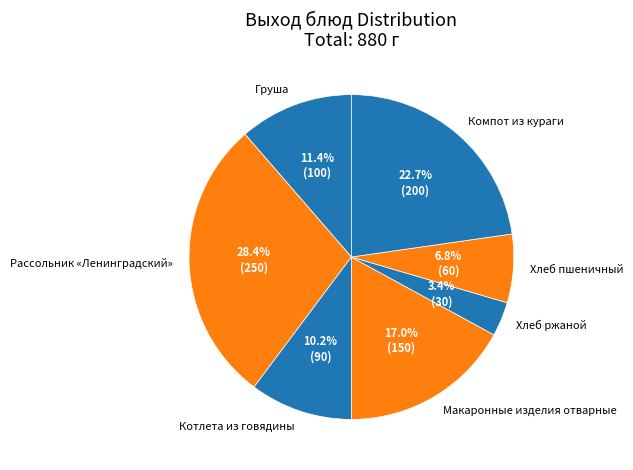

Is there a majority slice in this chart?

No